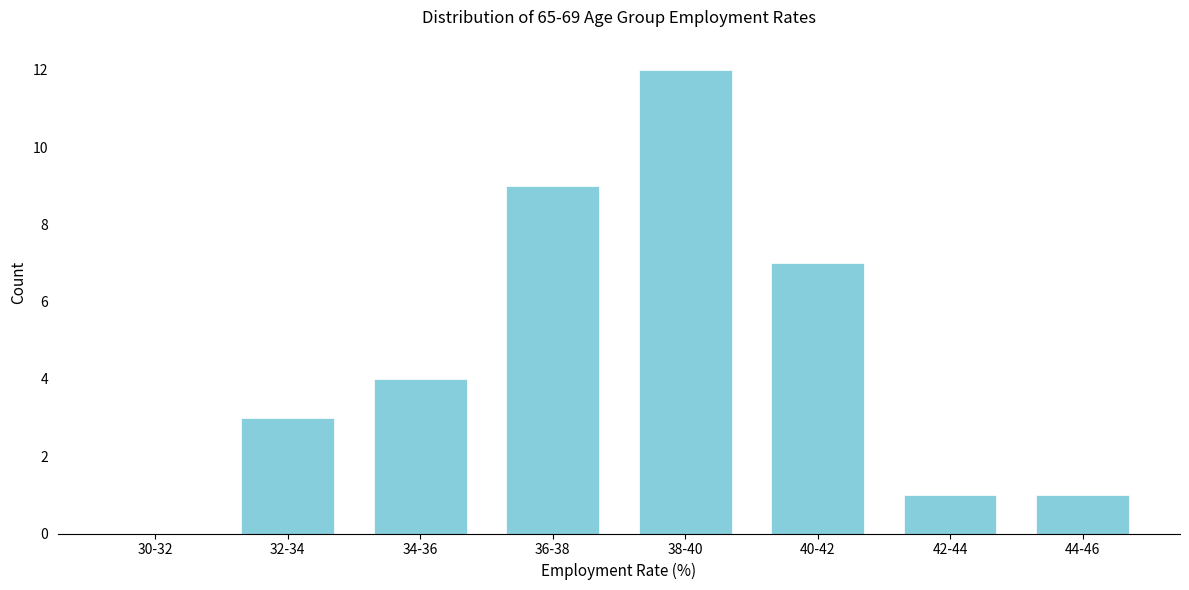

Reading left to right, transcribe all the data shown in this chart.

30-32=0	32-34=3	34-36=4	36-38=9	38-40=12	40-42=7	42-44=1	44-46=1